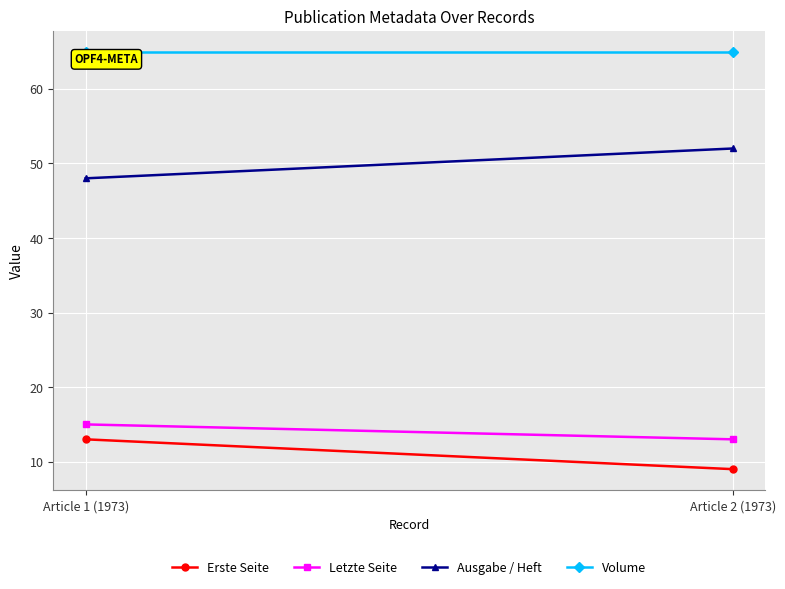

How many lines are shown in the chart?

4